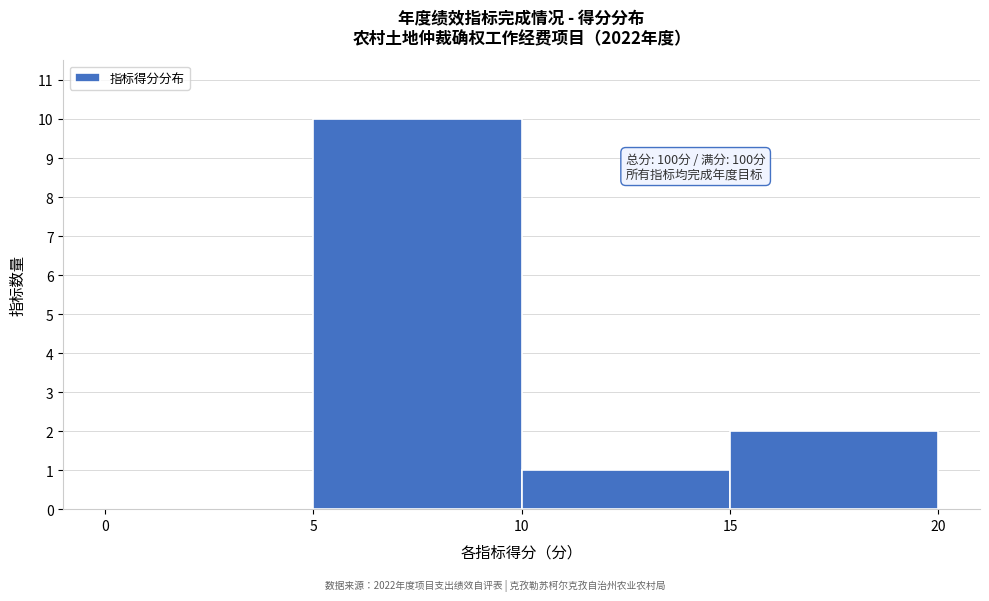

Which range on the x-axis has the tallest bar?

5 to 10